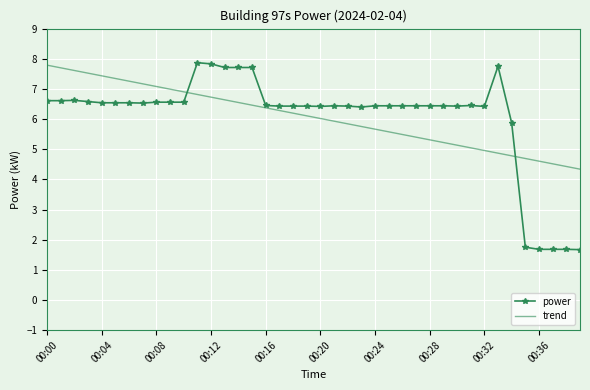

What is the minimum value shown in the chart?

1.7